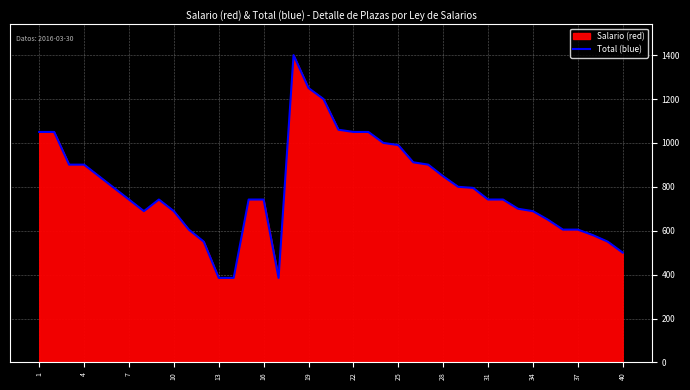

What is the difference between the maximum and minimum values?

1015.0